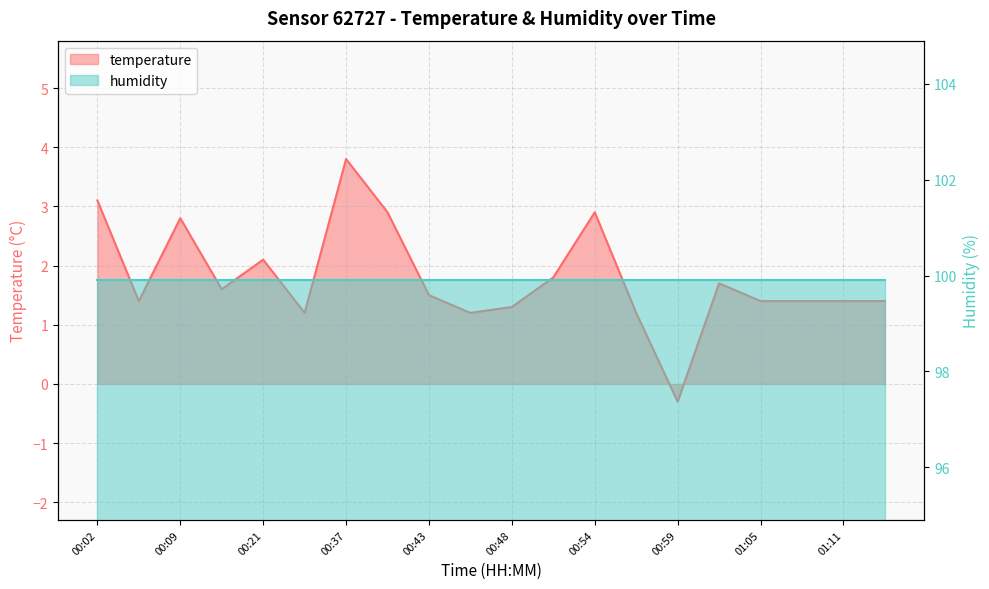

How many points are lower than both their immediate neighbors (excluding endpoints)?

5